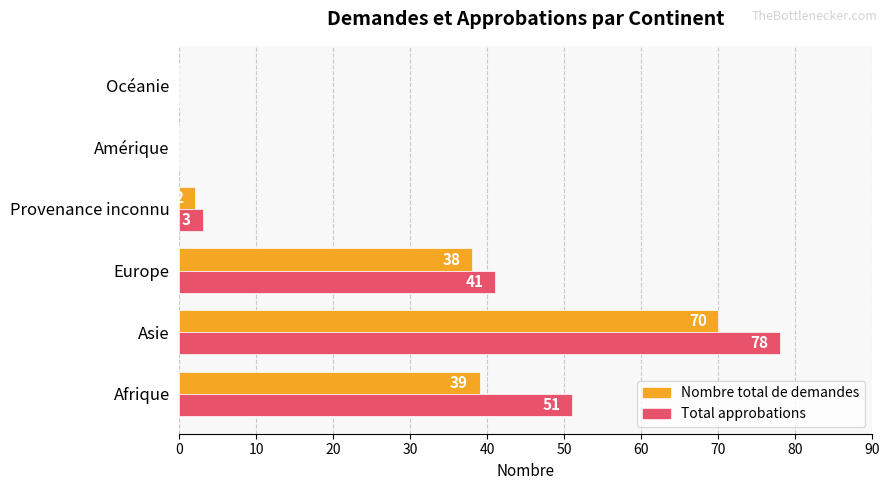

The value of Nombre total de demandes at Asie is 70. True or false?

True